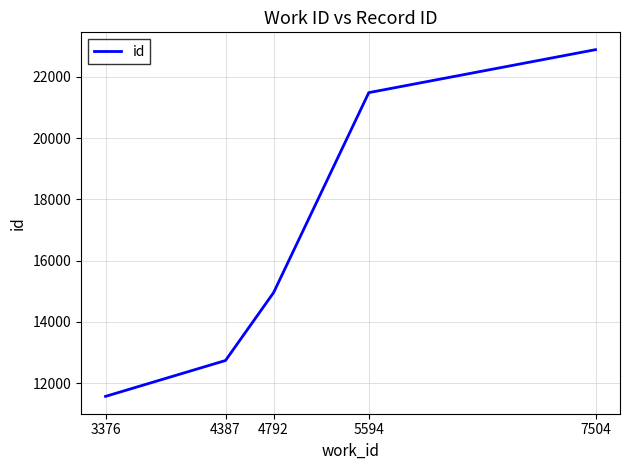

What is the minimum value shown in the chart?

11568